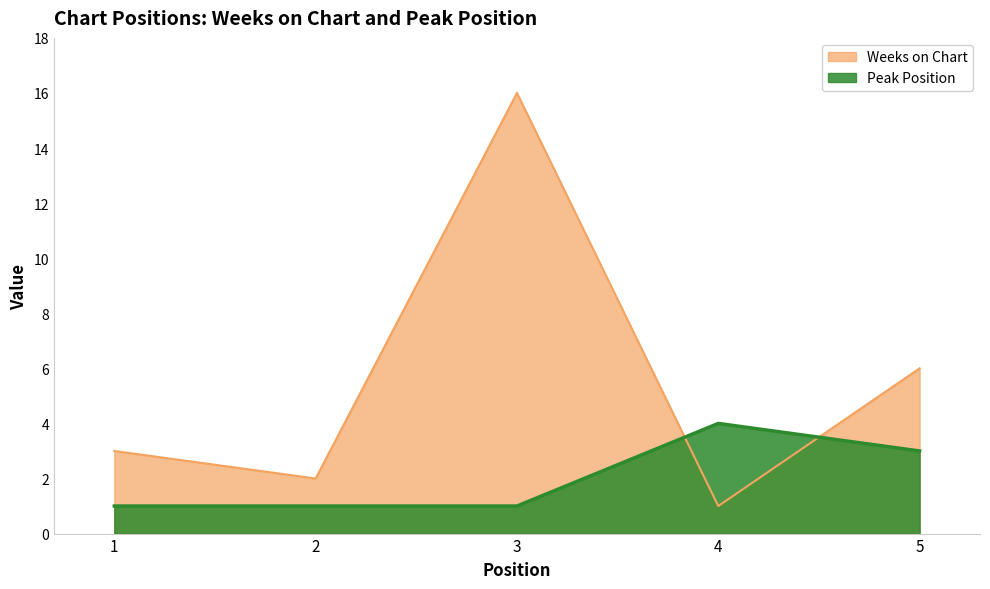

How many values in the Weeks on Chart series exceed 3?

2